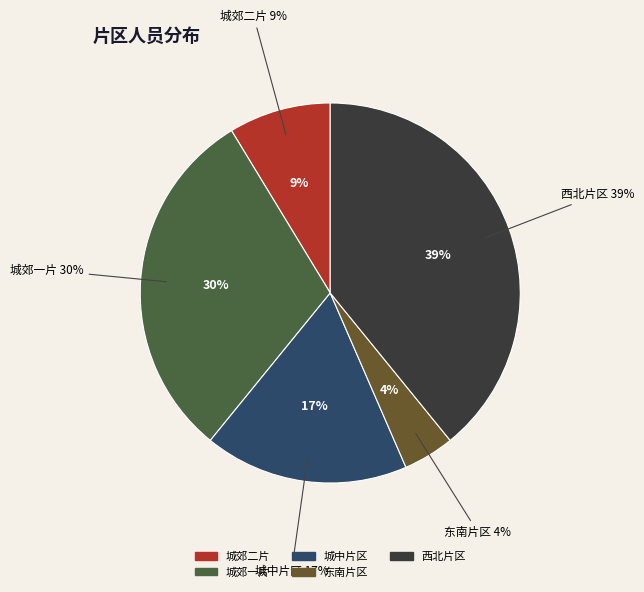

Which category has the smallest portion of the pie?

东南片区